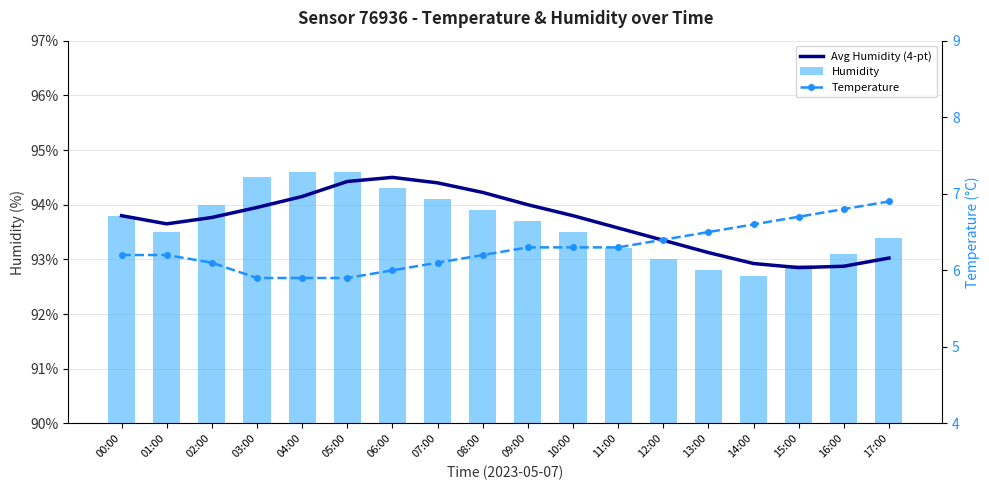

True or false: Humidity has a value of 131.5 at 08:00.

False